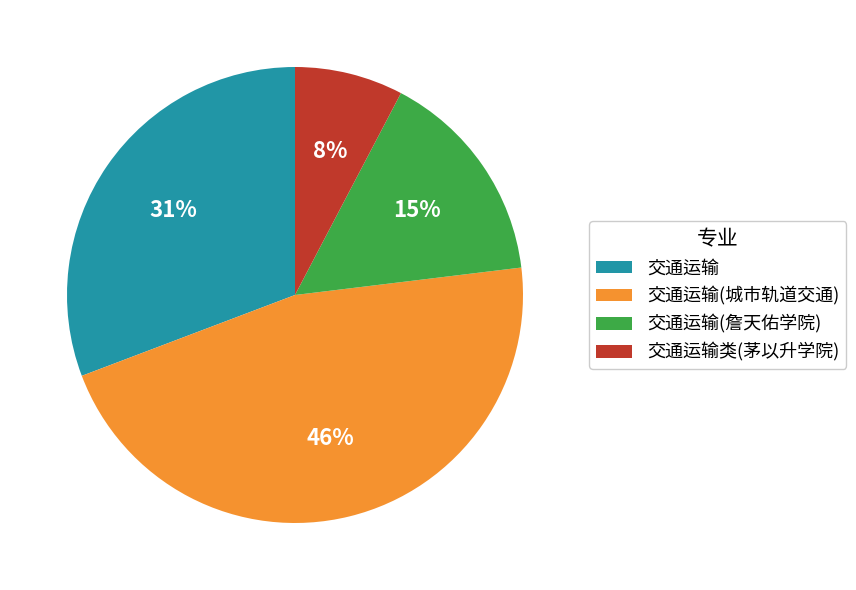

Is the sum of 交通运输 and 交通运输类(茅以升学院) greater than half?

No